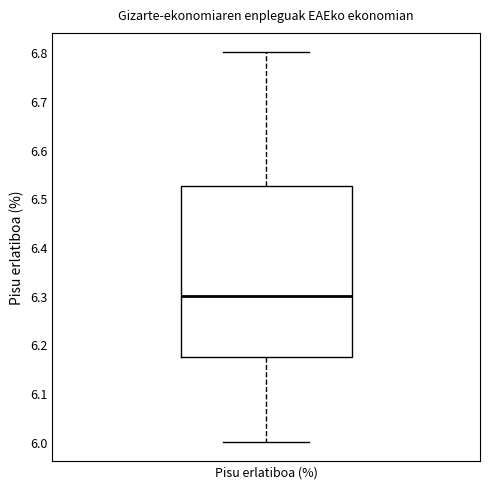

Read this box plot against the y-axis: the position of the median line, the range covered by the box, and the ends of both whiskers. The values are not printed on the chart, so give them approximately, as read against the axis.

median 6.30, box 6.18 to 6.53, whiskers 6.00 to 6.80